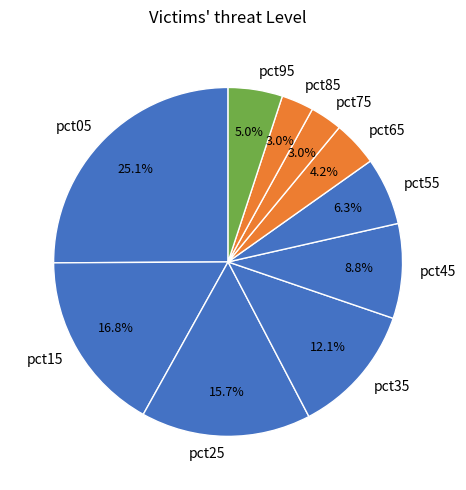

True or false: pct35 accounts for 12% of the total.

True